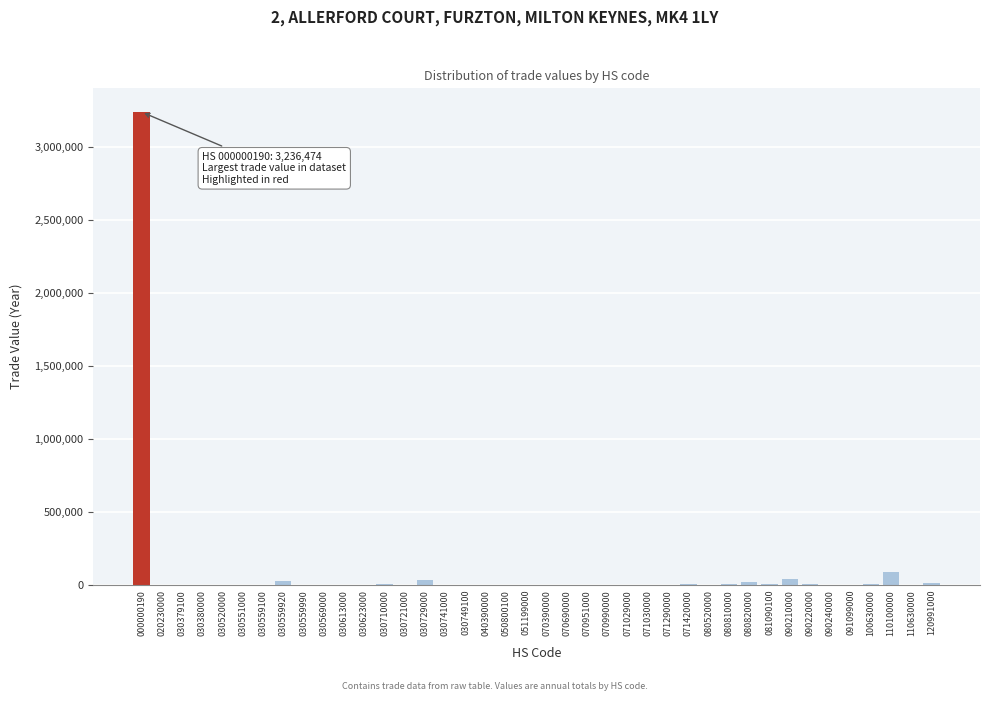

What is the sum of all values?

3517593